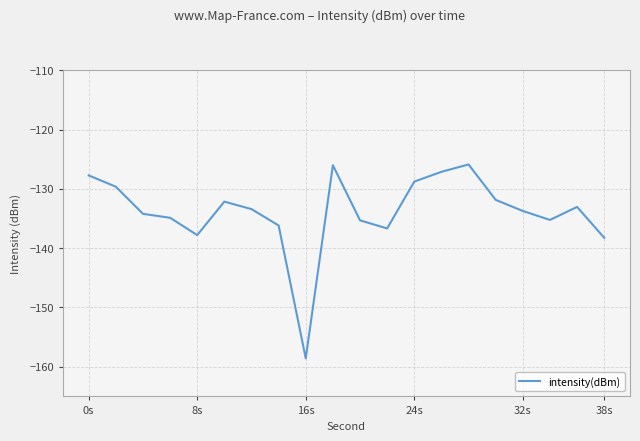

What is the smallest value displayed?

-158.6